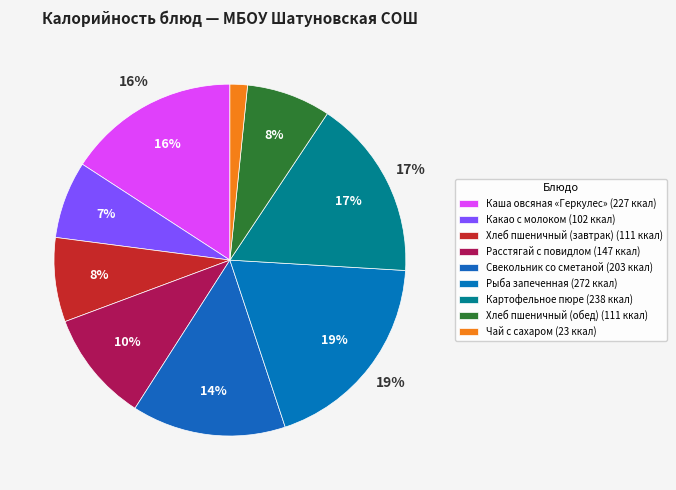

Count the number of slices in the pie.

9